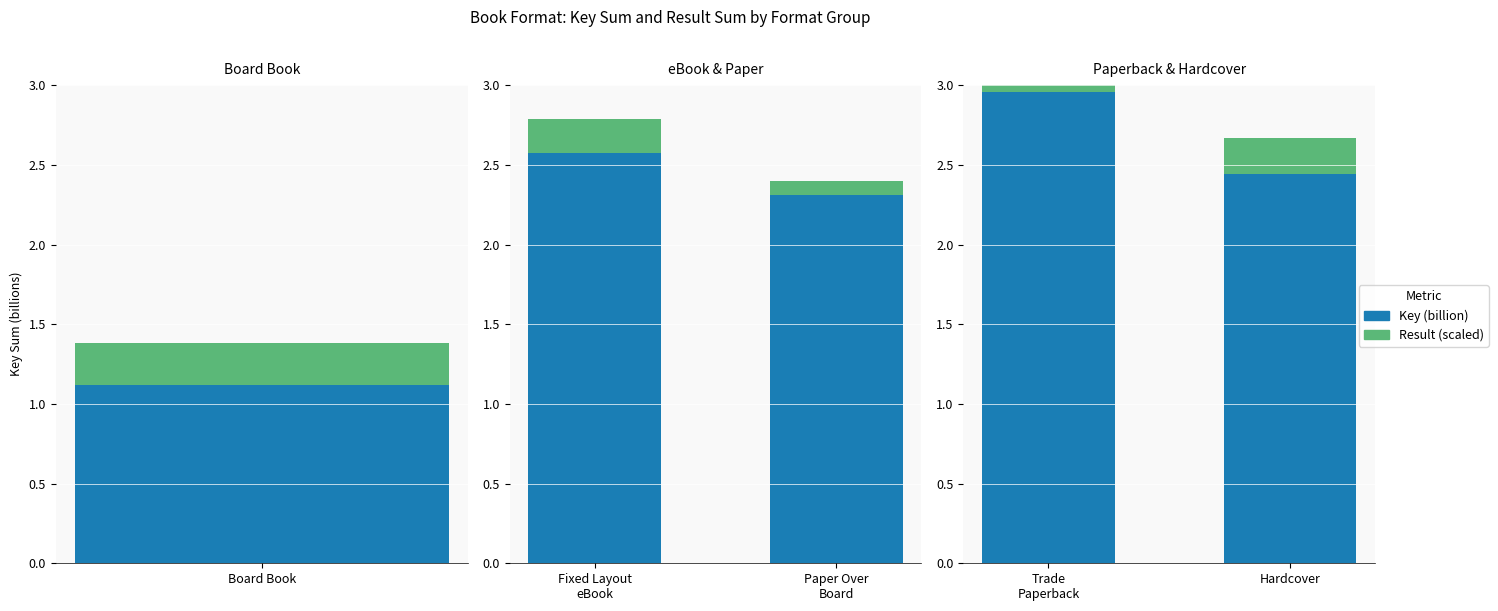

What are all the series names shown in the legend?

Key (billion), Result (scaled)